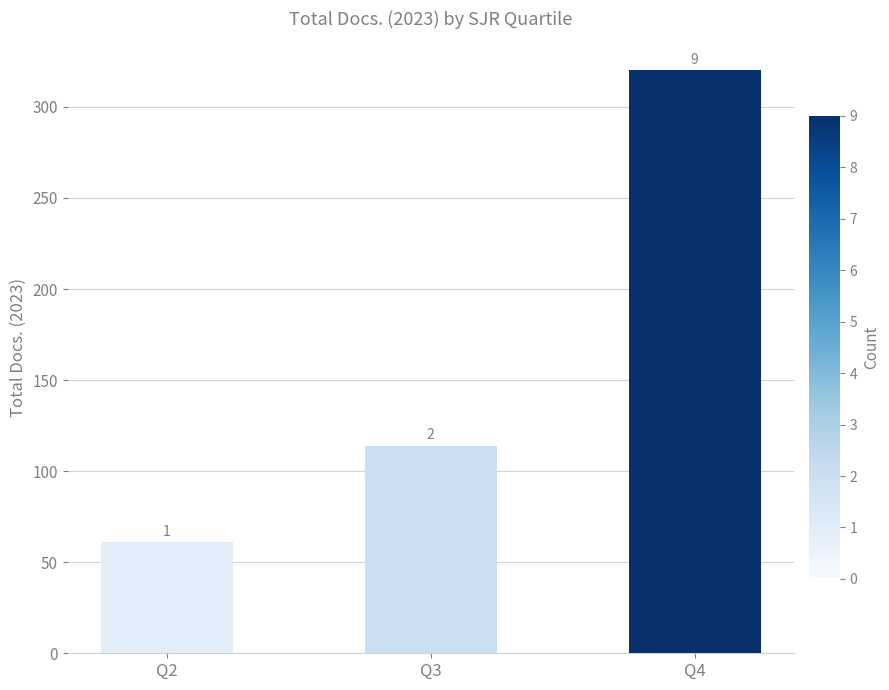

Rank the categories by value from lowest to highest.

Q2, Q3, Q4